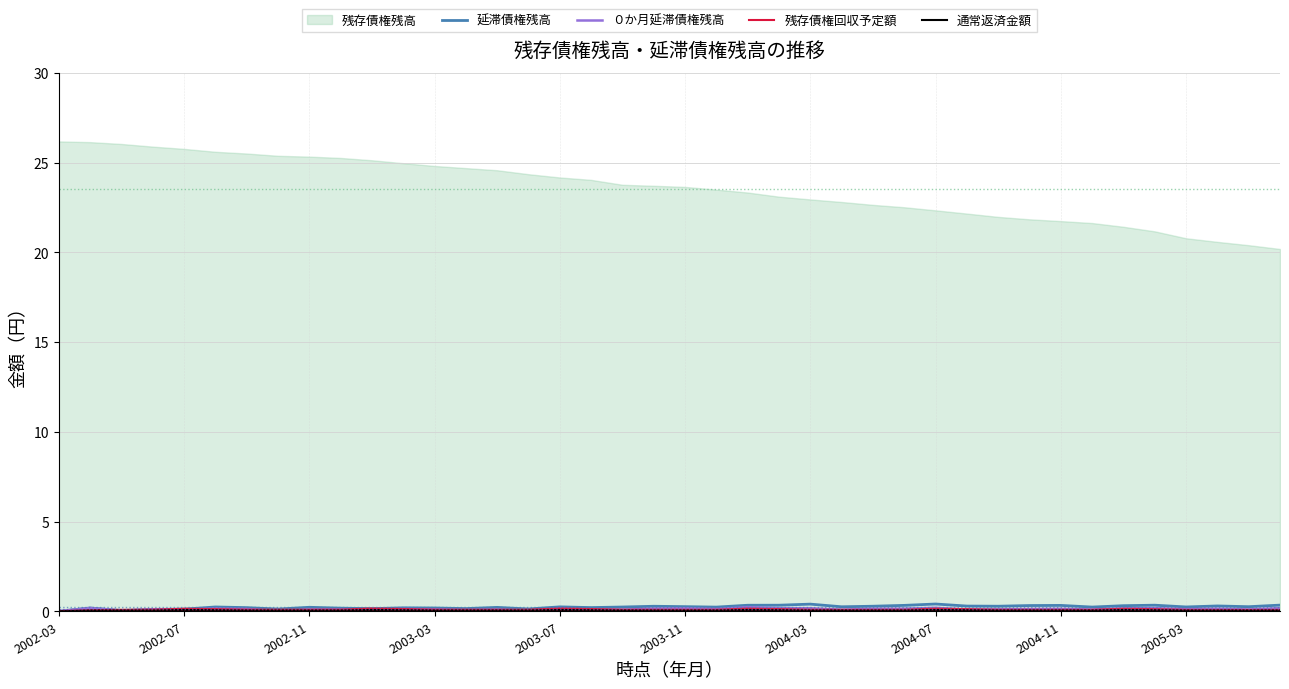

How many 通常返済金額 values are between 0 and 1?

40